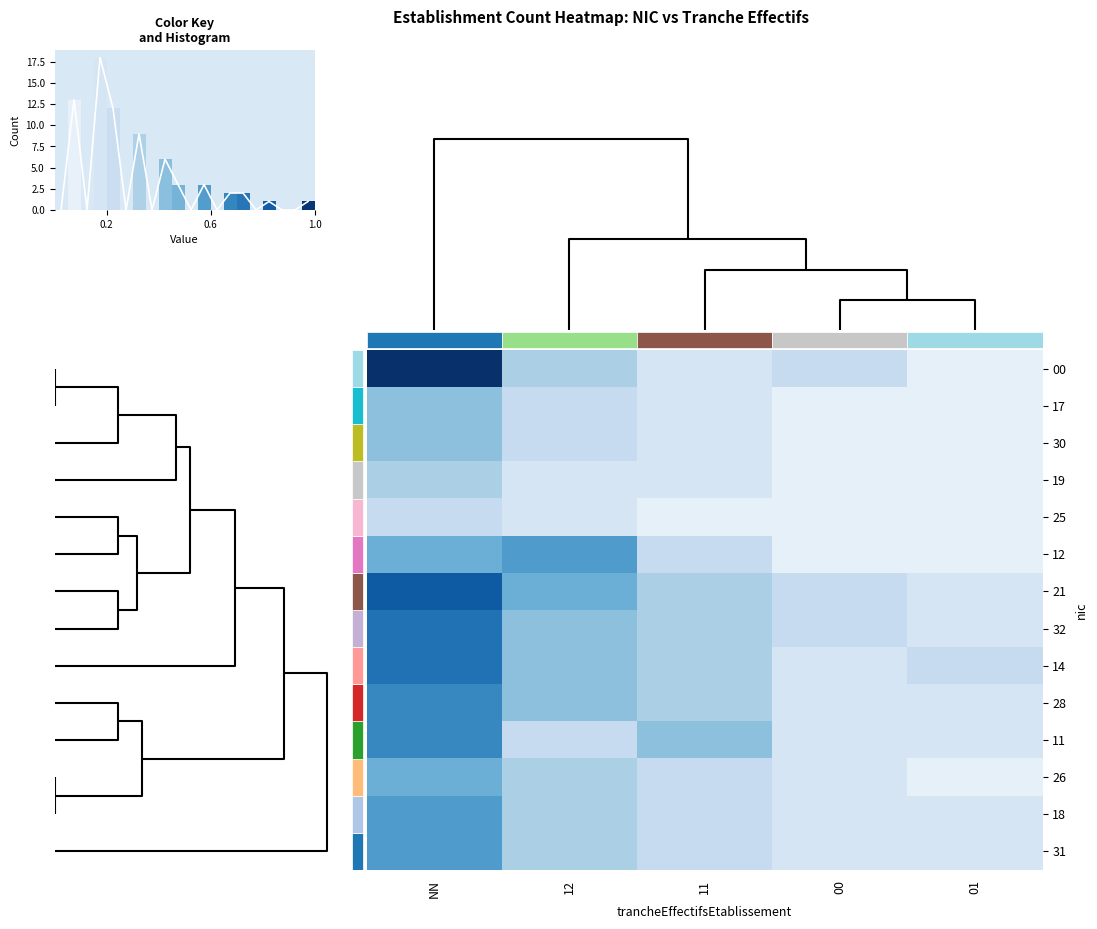

Is the value of 11 at 11 greater than the value of 32 at NN?

No